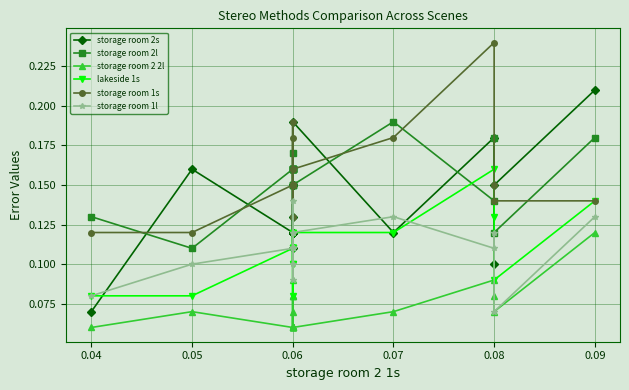

What is the value of the lakeside 1s point at the 14th from the left?

0.1